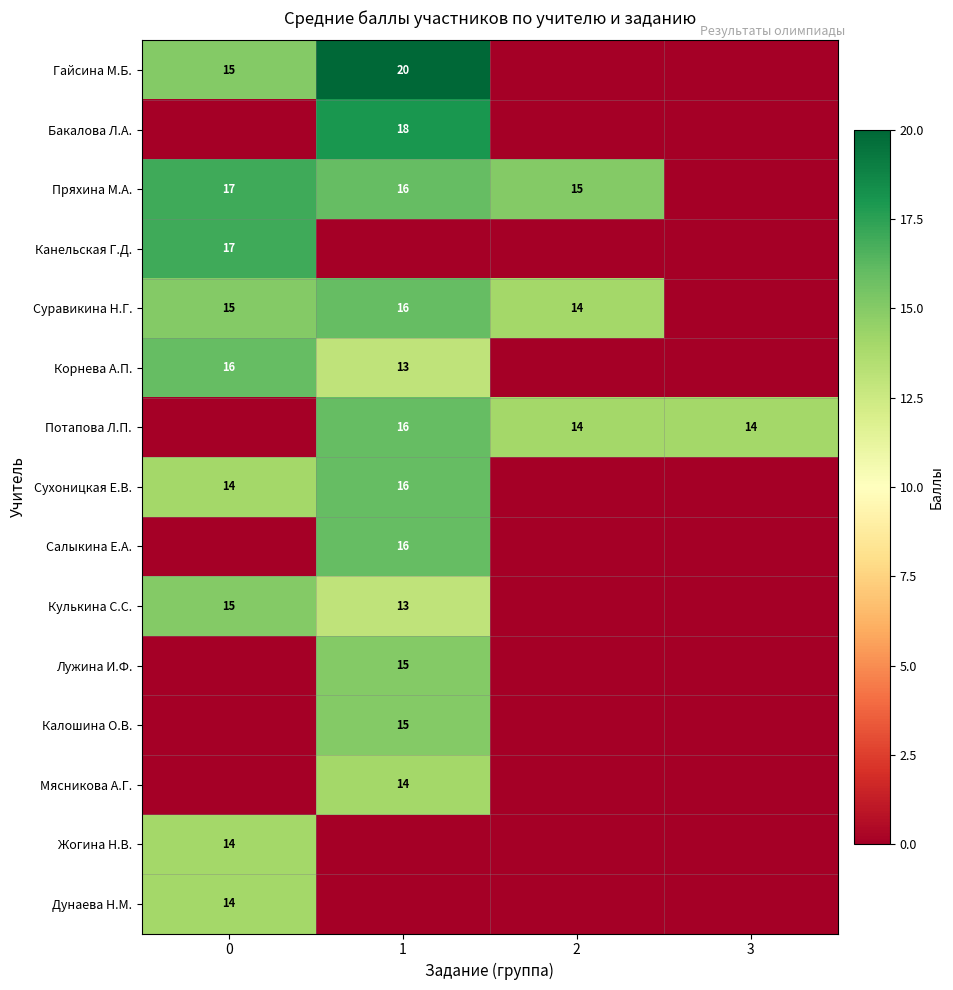

True or false: Калошина О.В. has a value of 15 at 1.

True